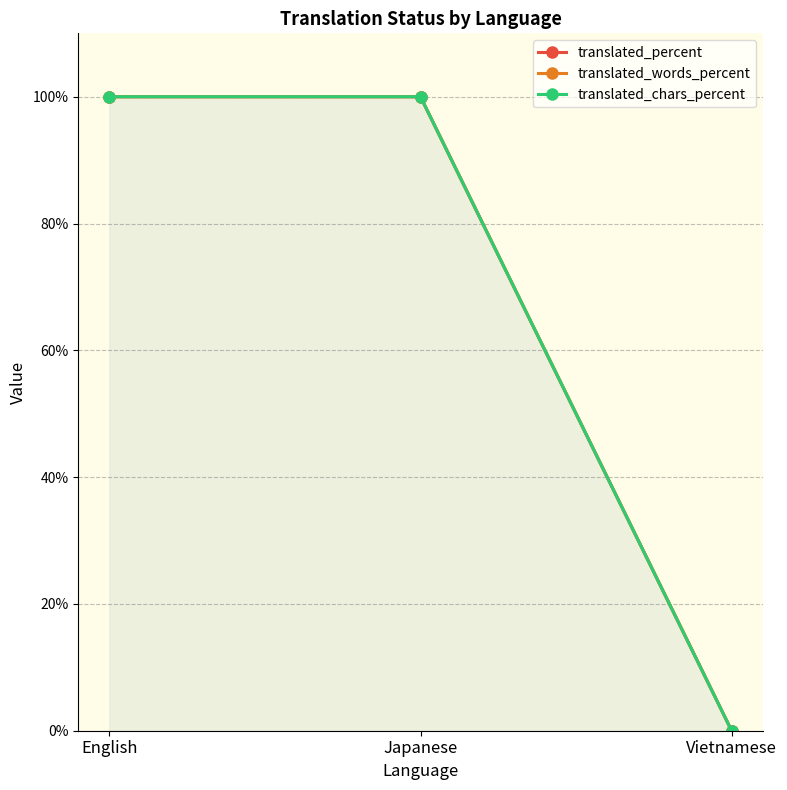

Read the translated_chars_percent value at Japanese, to the nearest 10.

100